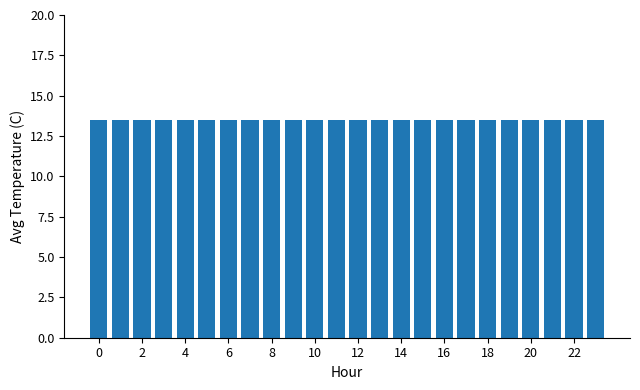

What is the average value?

13.5